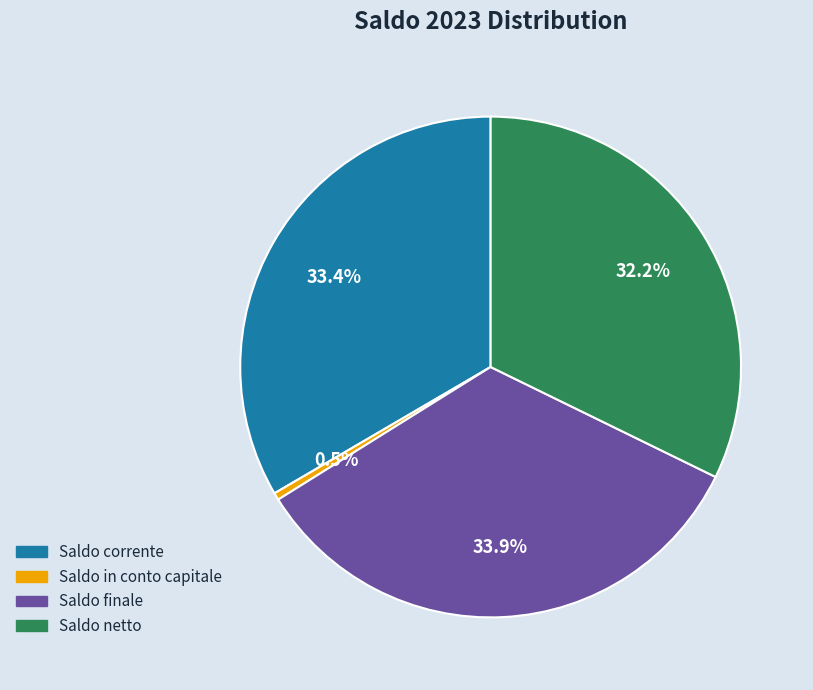

What portion of the pie excludes Saldo in conto capitale?

99.5%